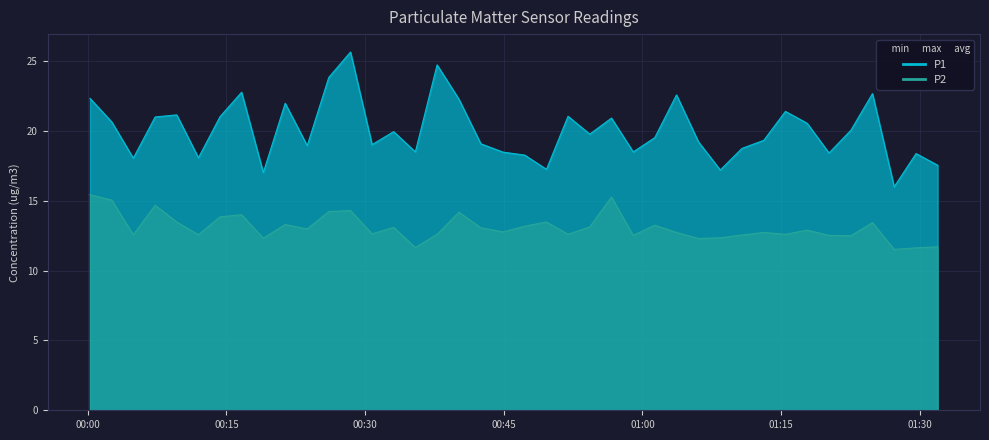

How many values in the P2 series exceed 12?

36